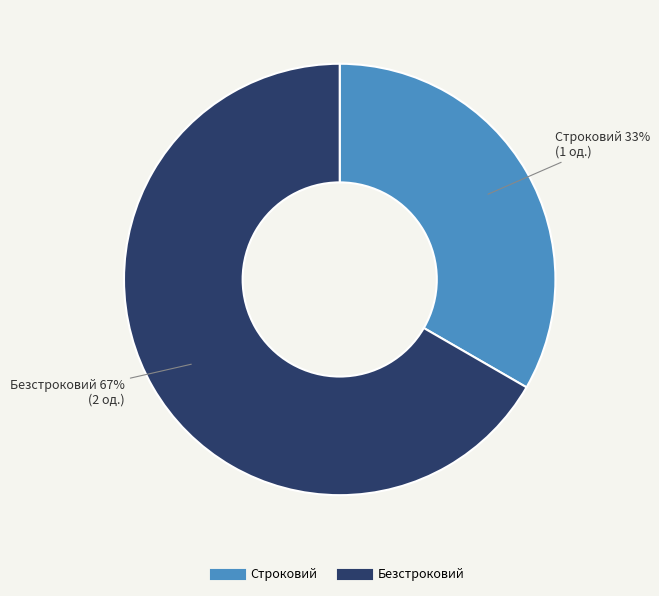

To the nearest percent, what is the combined percentage of Строковий and Безстроковий?

100%